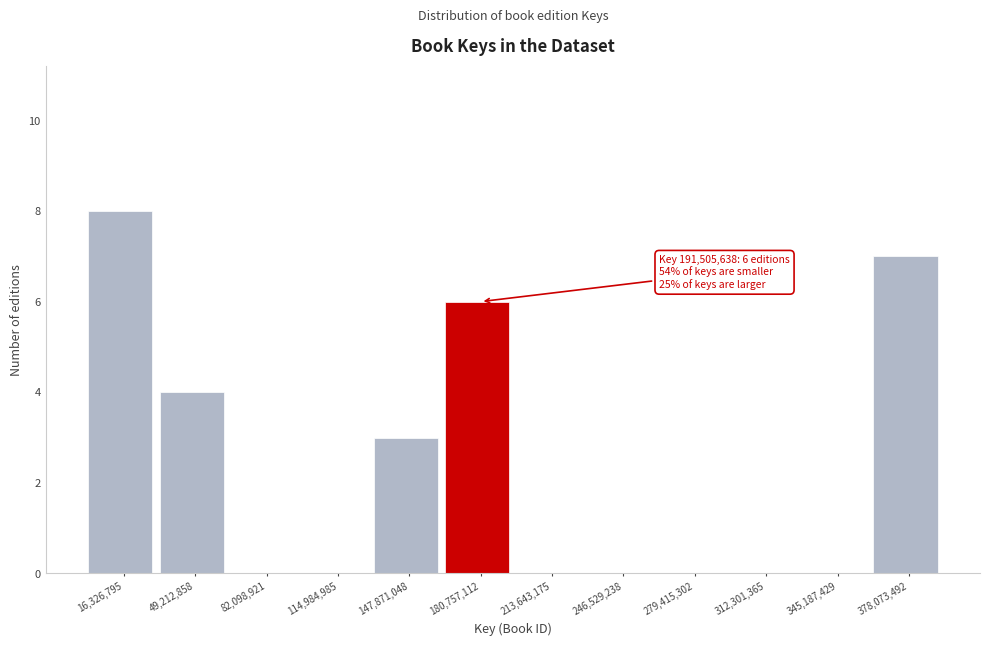

Reading left to right, transcribe all the data shown in this chart.

16,326,795=8	49,212,858=4	82,098,921=0	114,984,985=0	147,871,048=3	180,757,112=6	213,643,175=0	246,529,238=0	279,415,302=0	312,301,365=0	345,187,429=0	378,073,492=7